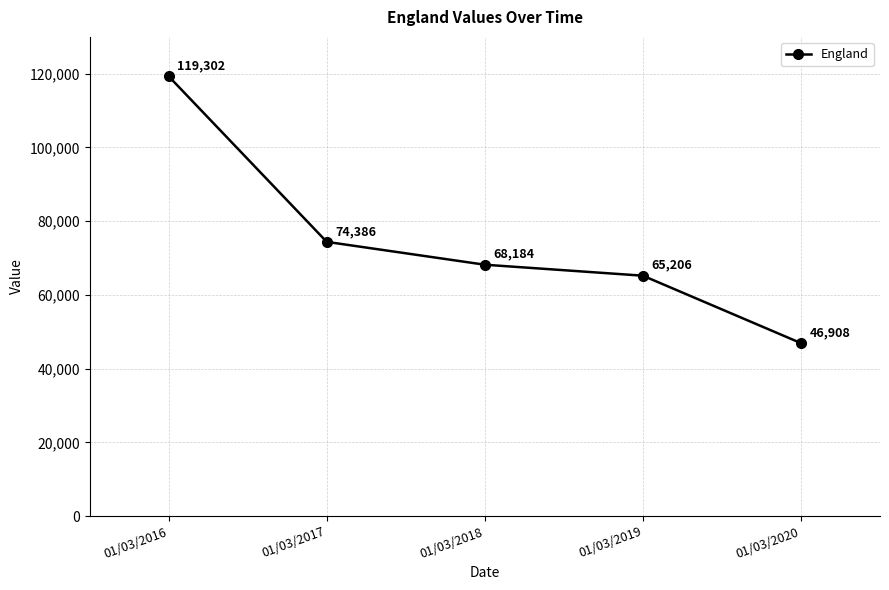

Reading left to right, transcribe all the data shown in this chart.

119302	74386	68184	65206	46908